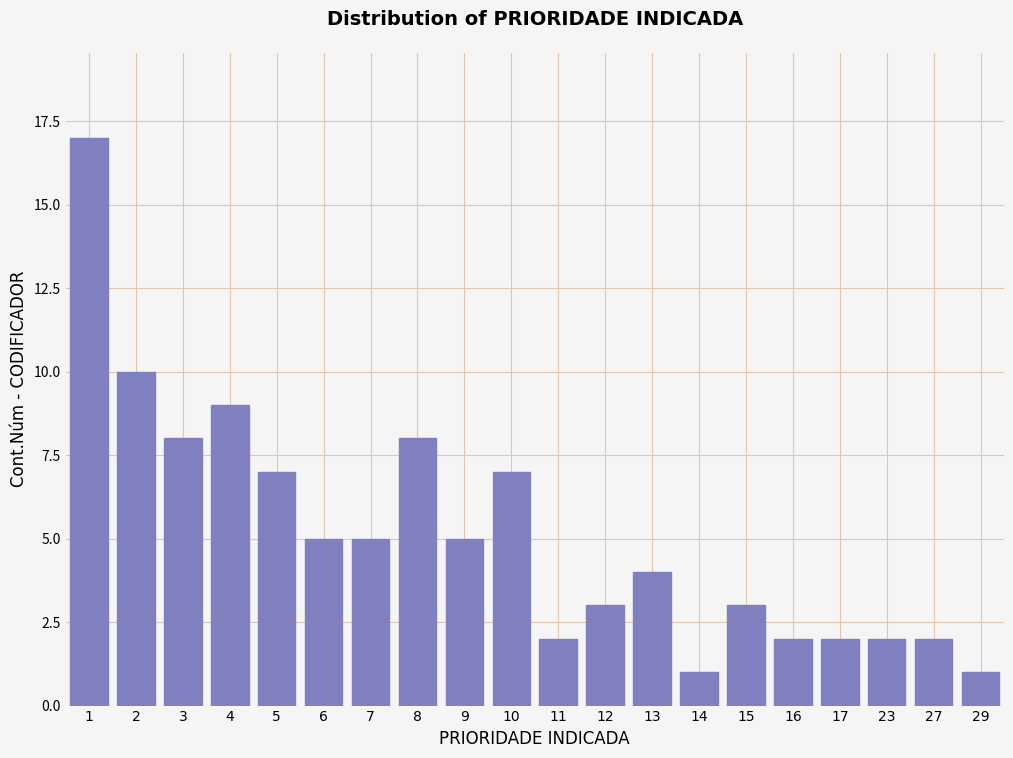

Reading left to right, what are all the values shown in this chart?

1=17	2=10	3=8	4=9	5=7	6=5	7=5	8=8	9=5	10=7	11=2	12=3	13=4	14=1	15=3	16=2	17=2	23=2	27=2	29=1